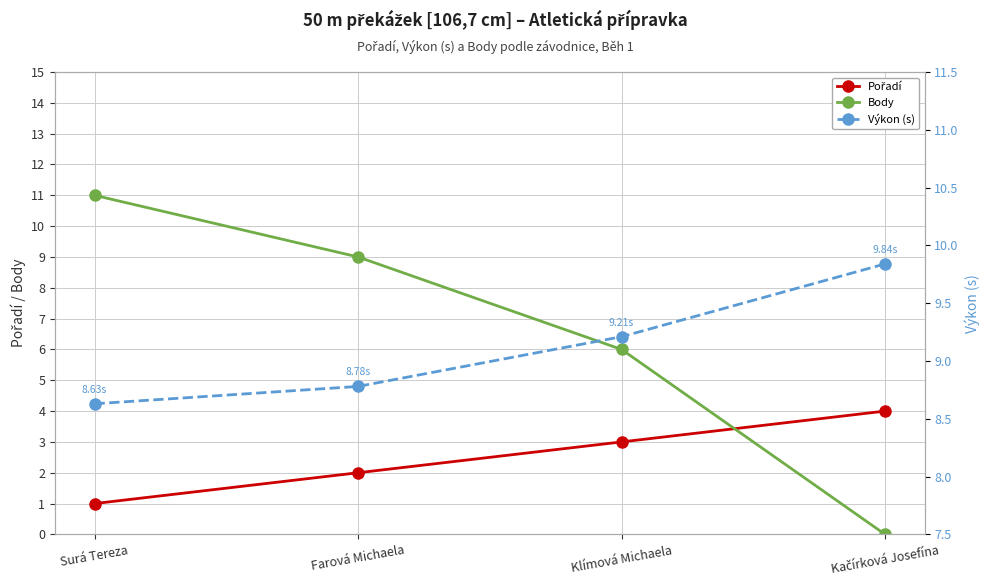

How many positive values does the Body series have?

3